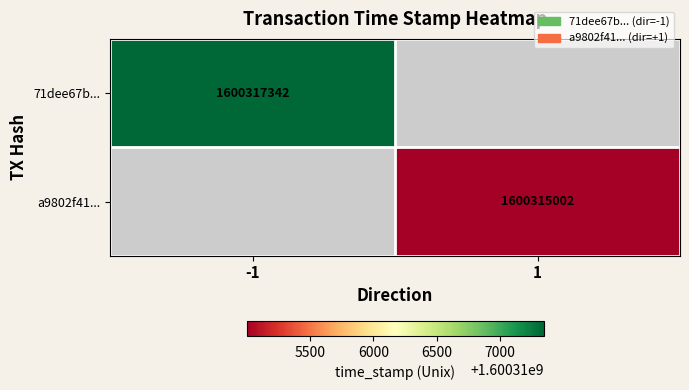

What is the maximum value shown in the chart?

1600317342.0